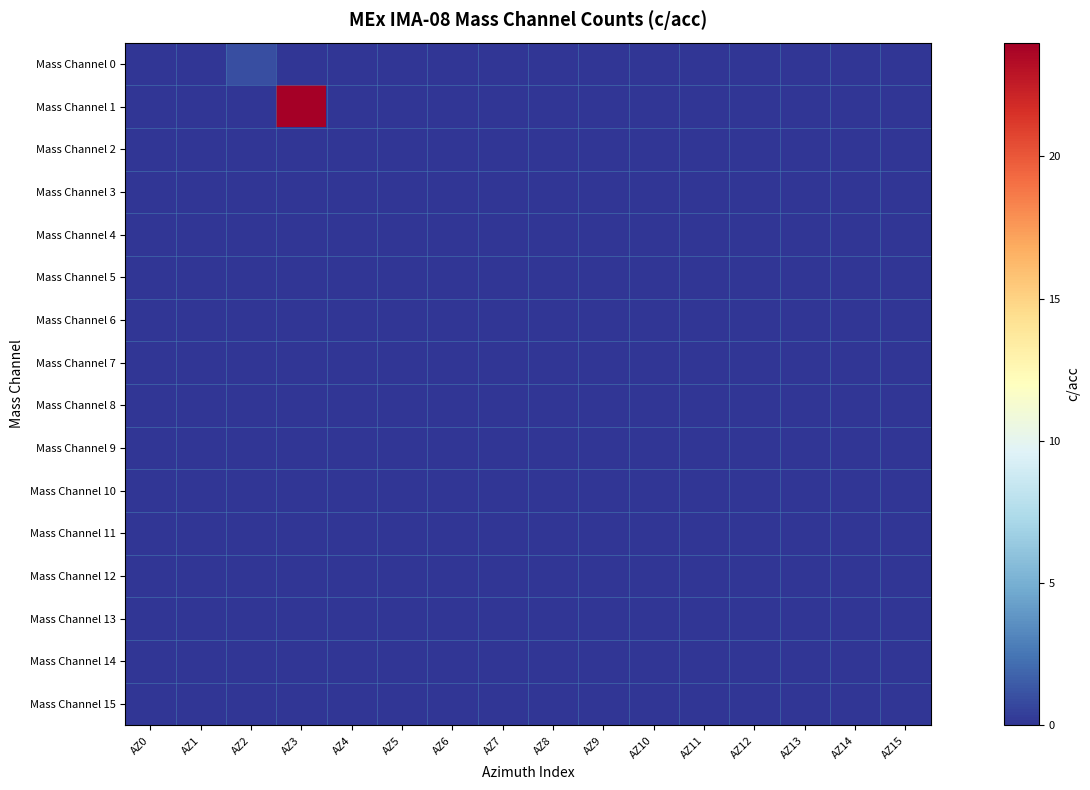

Which label corresponds to the smallest value in the chart?

AZ0